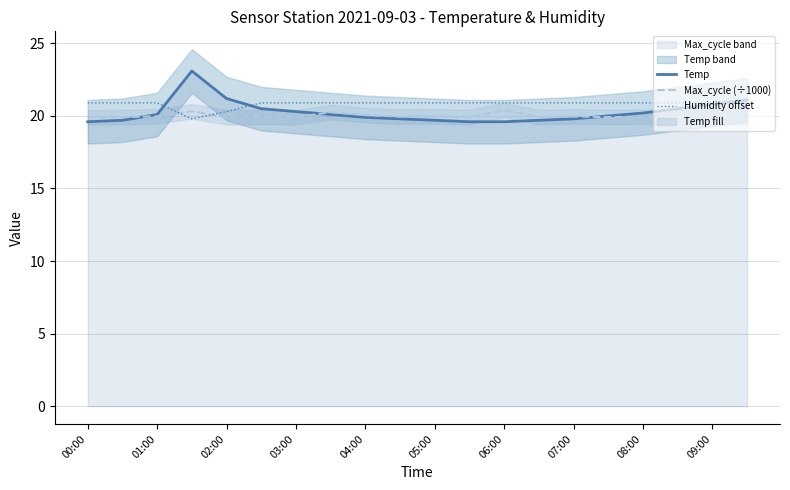

How many lines are shown in the chart?

3